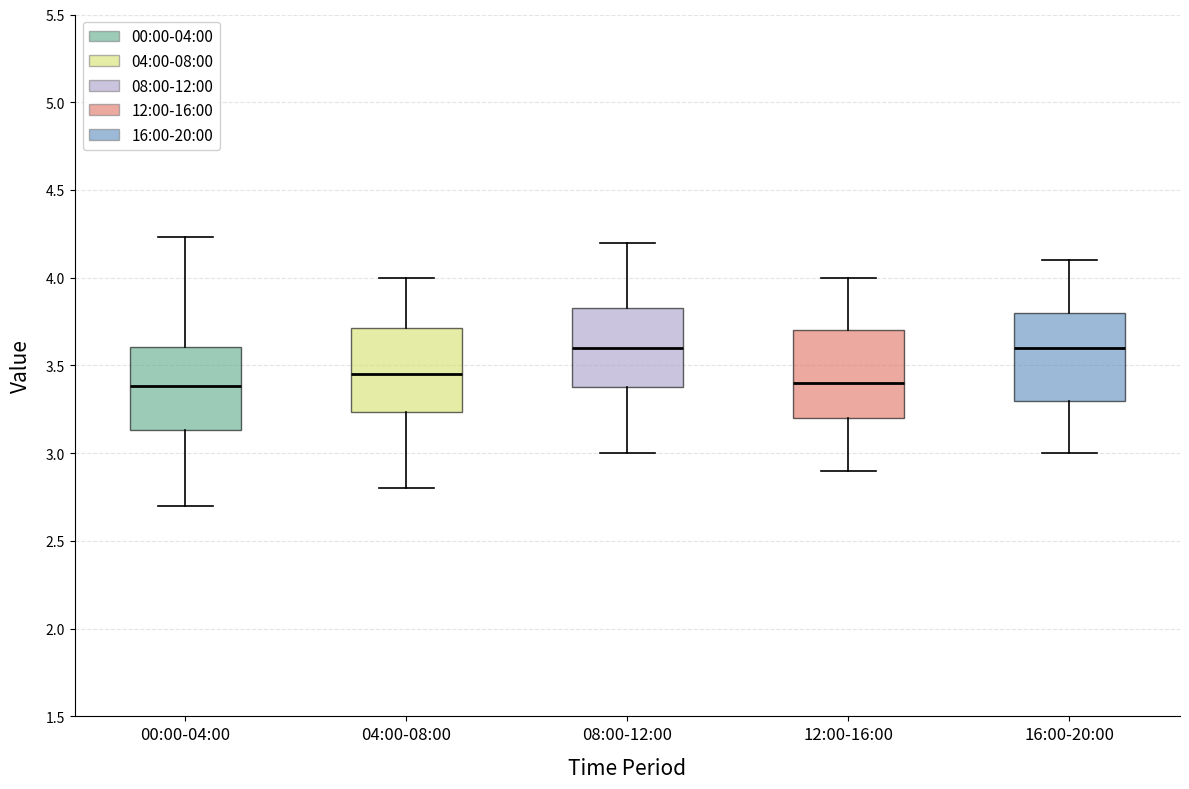

Reading left to right, read every box against the y-axis: the position of its median line, the range the box covers, and the ends of its whiskers. The values are not printed on the chart, so give them approximately, as read against the axis.

00:00-04:00: median 3.40, box 3.15 to 3.60, whiskers 2.70 to 4.25
04:00-08:00: median 3.45, box 3.25 to 3.70, whiskers 2.80 to 4.00
08:00-12:00: median 3.60, box 3.40 to 3.85, whiskers 3.00 to 4.20
12:00-16:00: median 3.40, box 3.20 to 3.70, whiskers 2.90 to 4.00
16:00-20:00: median 3.60, box 3.30 to 3.80, whiskers 3.00 to 4.10